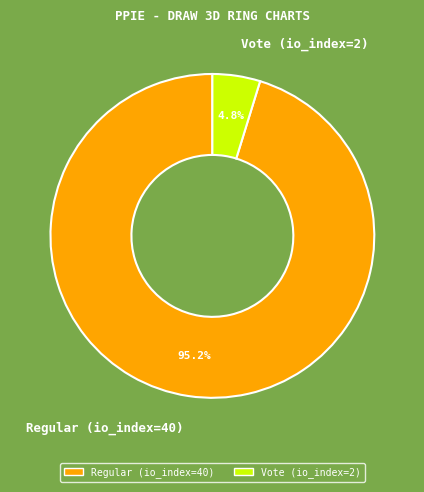

Between Regular (io_index=40) and Vote (io_index=2), which is larger?

Regular (io_index=40)